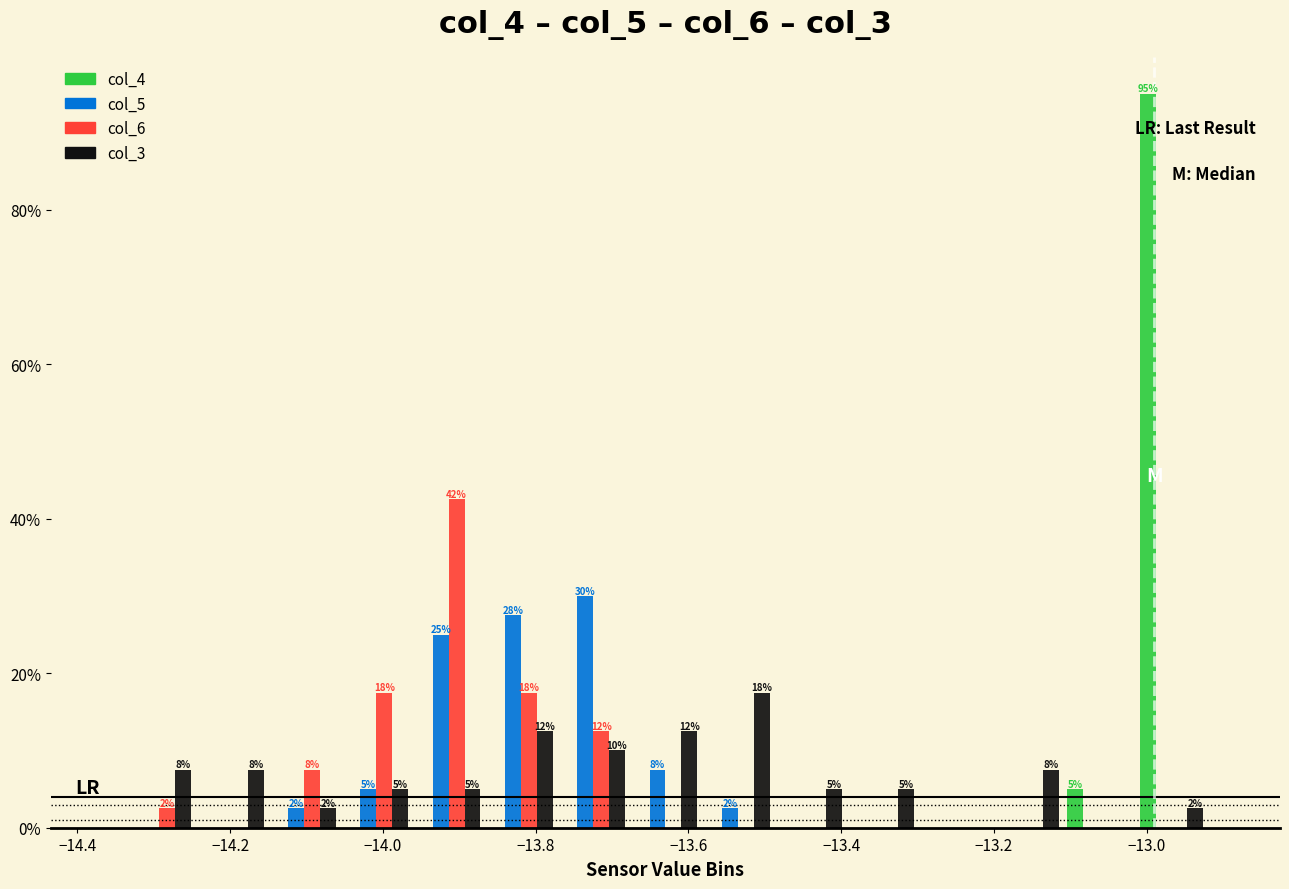

In the col_4 series, which range on the x-axis has the tallest bar?

-13.02 to -12.92